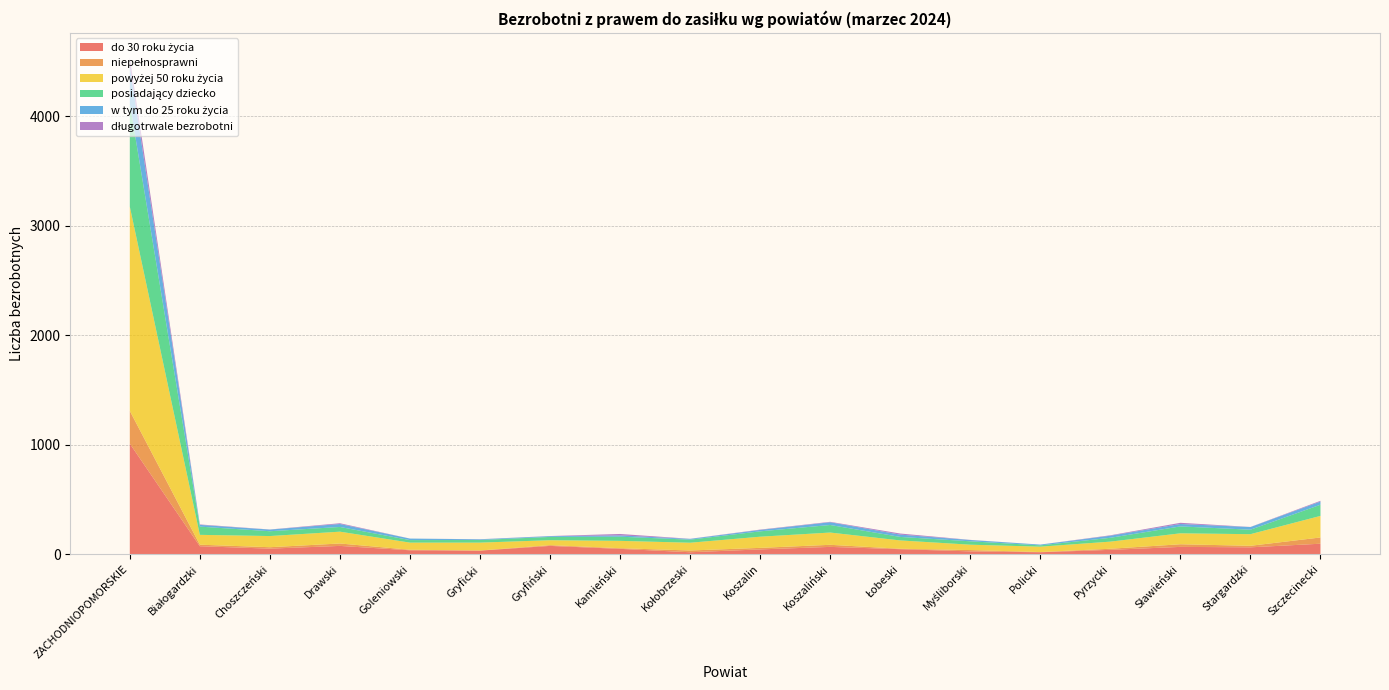

Reading right to left, list all the values displayed in this chart.

do 30 roku życia: Szczecinecki=95	Stargardzki=62	Sławieński=66	Pyrzycki=39	Policki=17	Myśliborski=25	Łobeski=45	Koszaliński=66	Koszalin=43	Kołobrzeski=17	Kamieński=48	Gryfiński=75	Gryficki=32	Goleniowski=35	Drawski=75	Choszczeński=50	Białogardzki=72	ZACHODNIOPOMORSKIE=1009
niepełnosprawni: Szczecinecki=57	Stargardzki=14	Sławieński=24	Pyrzycki=10	Policki=2	Myśliborski=12	Łobeski=4	Koszaliński=19	Koszalin=14	Kołobrzeski=16	Kamieński=6	Gryfiński=7	Gryficki=1	Goleniowski=5	Drawski=22	Choszczeński=13	Białogardzki=14	ZACHODNIOPOMORSKIE=299
powyżej 50 roku życia: Szczecinecki=197	Stargardzki=106	Sławieński=100	Pyrzycki=65	Policki=49	Myśliborski=49	Łobeski=76	Koszaliński=112	Koszalin=102	Kołobrzeski=71	Kamieński=67	Gryfiński=45	Gryficki=72	Goleniowski=65	Drawski=108	Choszczeński=102	Białogardzki=90	ZACHODNIOPOMORSKIE=1866
posiadający dziecko: Szczecinecki=102	Stargardzki=41	Sławieński=63	Pyrzycki=35	Policki=12	Myśliborski=31	Łobeski=32	Koszaliński=69	Koszalin=49	Kołobrzeski=28	Kamieński=38	Gryfiński=30	Gryficki=24	Goleniowski=23	Drawski=43	Choszczeński=44	Białogardzki=75	ZACHODNIOPOMORSKIE=943
w tym do 25 roku życia: Szczecinecki=29	Stargardzki=24	Sławieński=22	Pyrzycki=19	Policki=7	Myśliborski=12	Łobeski=21	Koszaliński=25	Koszalin=13	Kołobrzeski=7	Kamieński=12	Gryfiński=7	Gryficki=6	Goleniowski=14	Drawski=27	Choszczeński=15	Białogardzki=16	ZACHODNIOPOMORSKIE=335
długotrwale bezrobotni: Szczecinecki=7	Stargardzki=1	Sławieński=11	Pyrzycki=4	Policki=0	Myśliborski=1	Łobeski=10	Koszaliński=4	Koszalin=3	Kołobrzeski=1	Kamieński=13	Gryfiński=1	Gryficki=1	Goleniowski=0	Drawski=7	Choszczeński=1	Białogardzki=4	ZACHODNIOPOMORSKIE=82